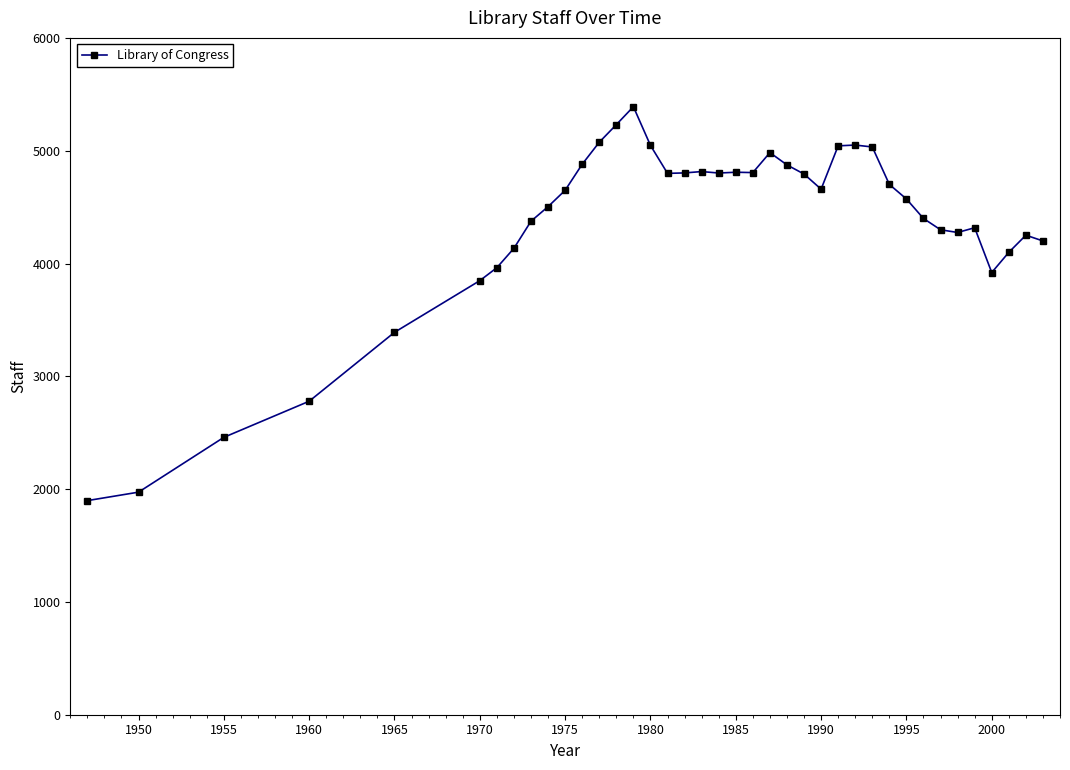

What is the value of the 19th point from the left?

4815